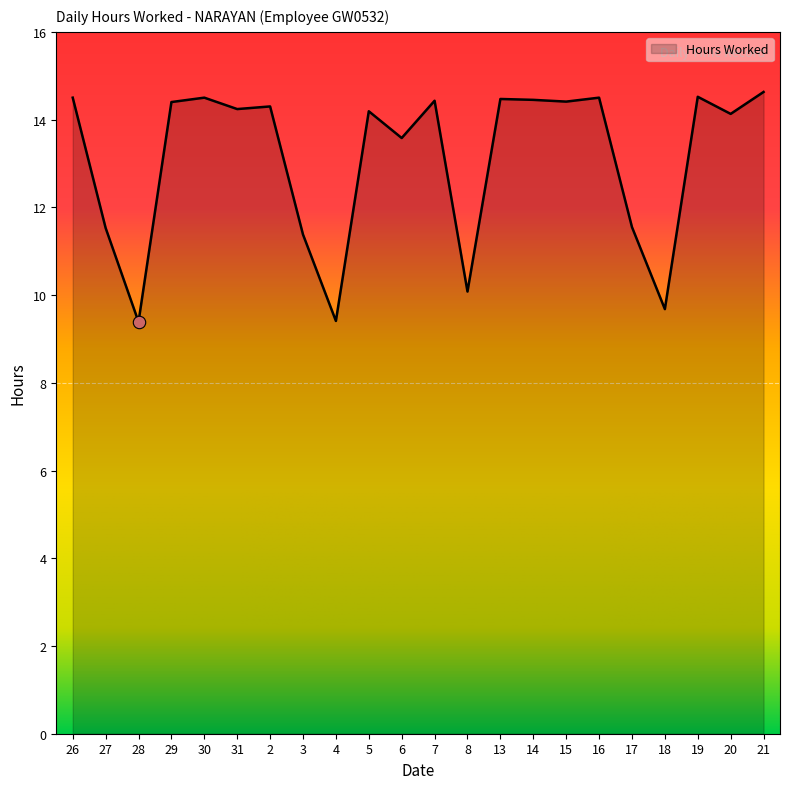

Which has a higher value, 20 or 18?

20